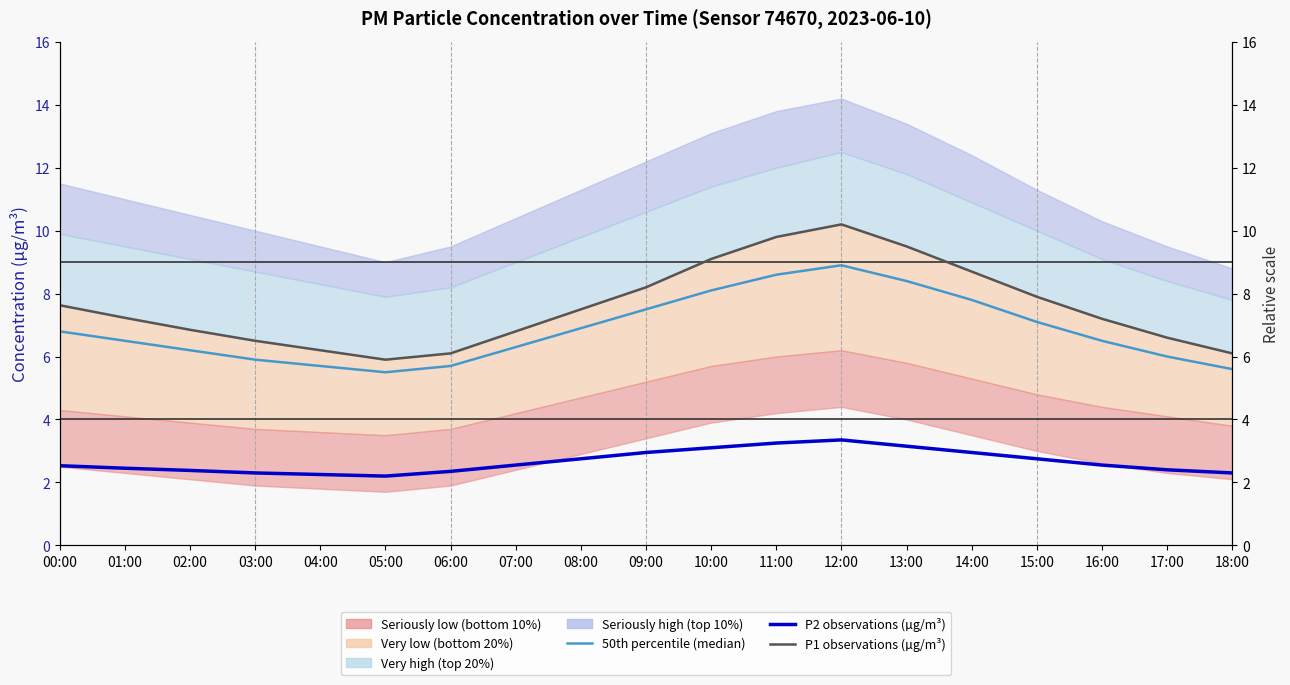

What is the approximate value of P1 observations (µg/m³) at 04:00?

6.2